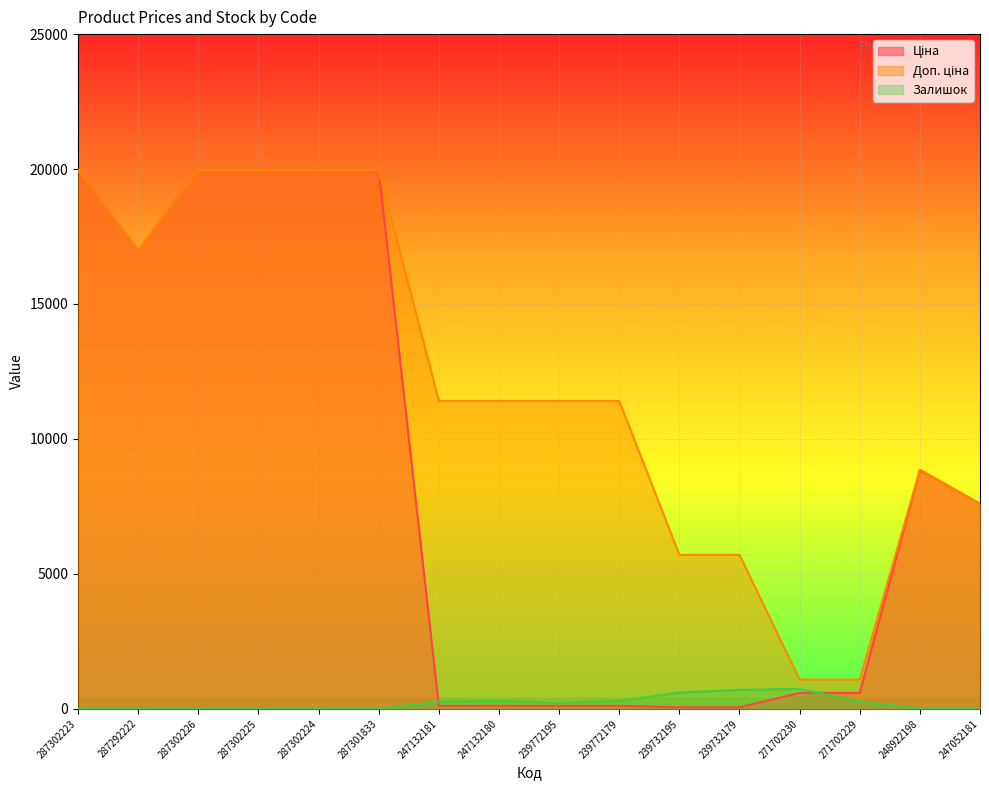

Is it true that Залишок equals 1060.5 at 239732179?

False